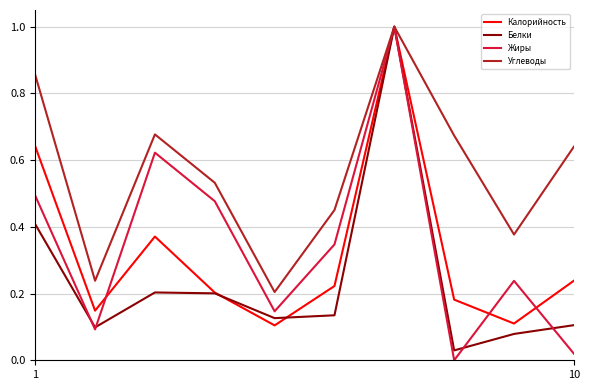

What is the maximum value for Белки?

1.0